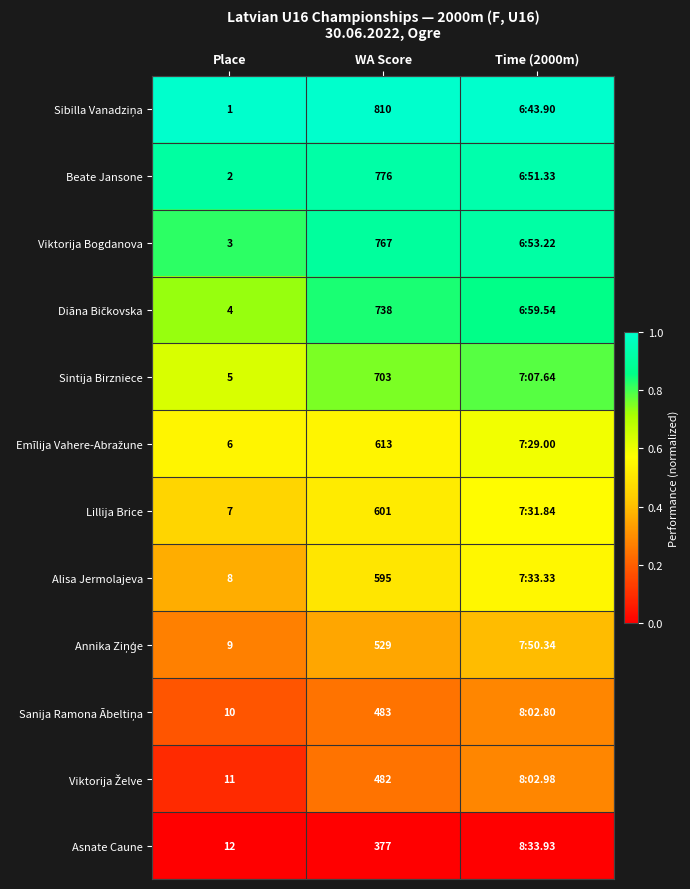

List the series in order of their peak value, lowest first.

Asnate Caune, Viktorija Želve, Sanija Ramona Ābeltiņa, Annika Ziņģe, Alisa Jermolajeva, Lillija Brice, Emīlija Vahere-Abražune, Sintija Birzniece, Diāna Bičkovska, Viktorija Bogdanova, Beate Jansone, Sibilla Vanadziņa